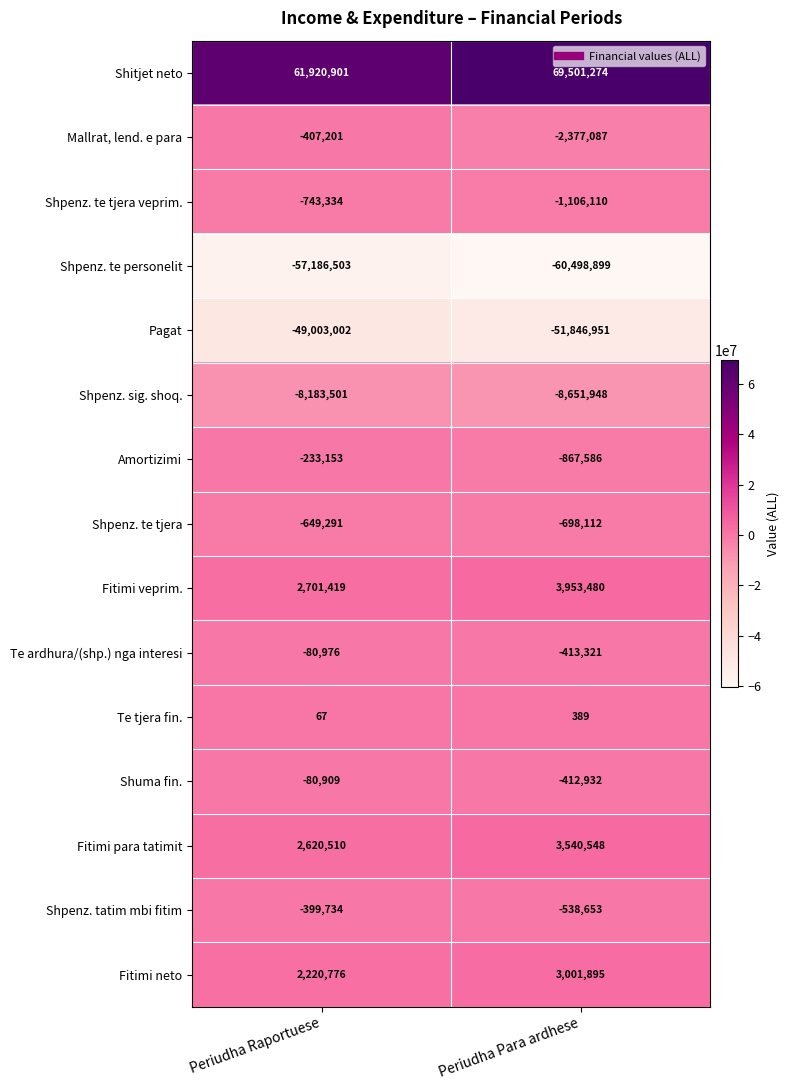

What is the approximate value of Fitimi para tatimit at Periudha Raportuese?

2620510